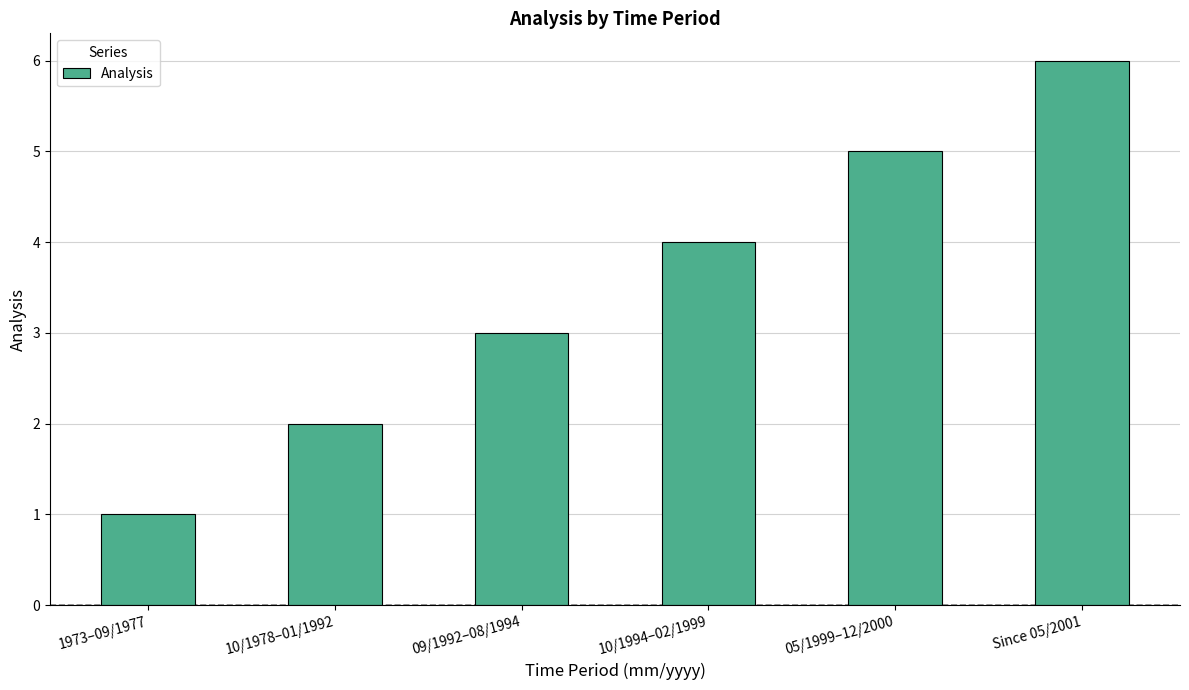

What is the change in value from 10/1978–01/1992 to Since 05/2001?

+4